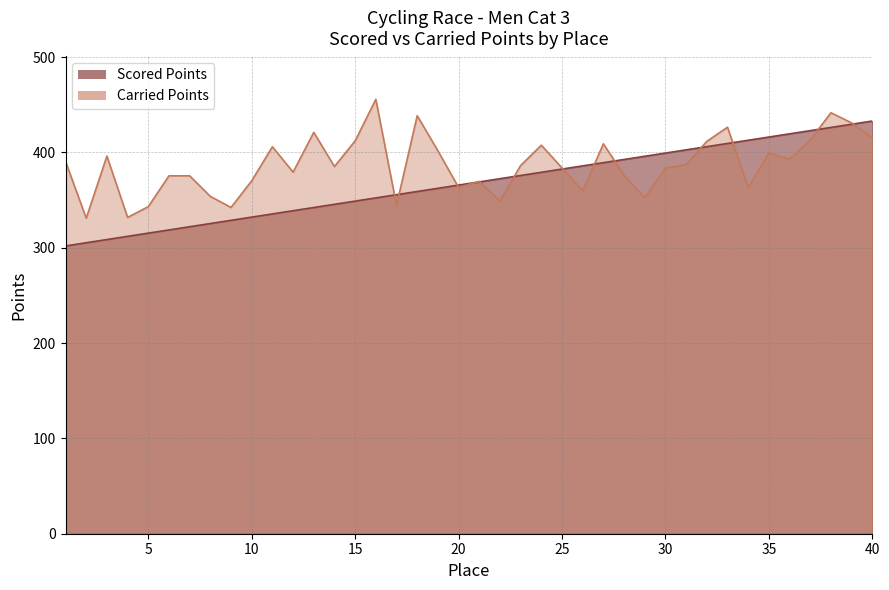

What are all the series names shown in the legend?

Scored Points, Carried Points